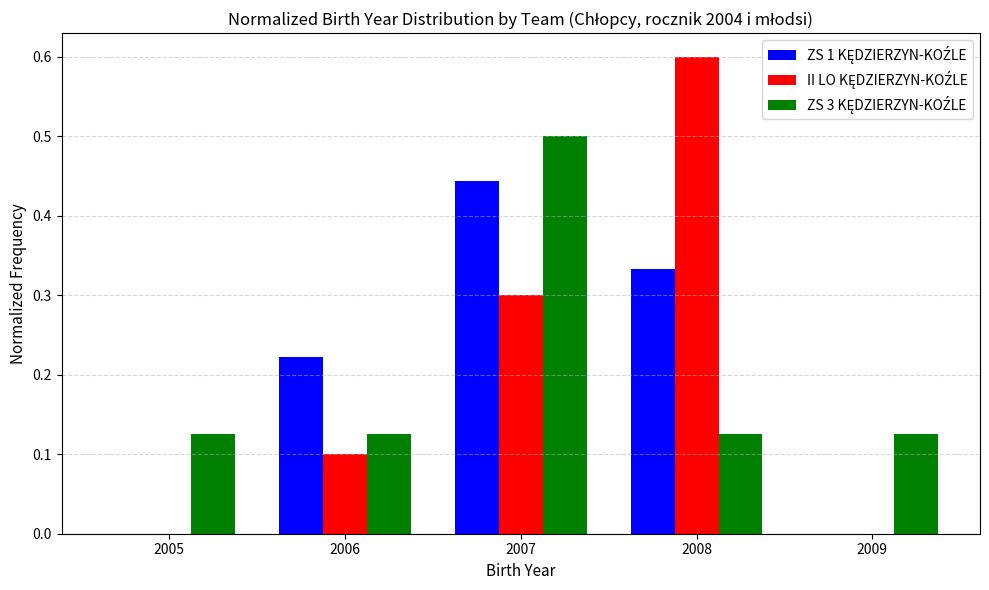

At which category is the sum across all series the highest?

2007